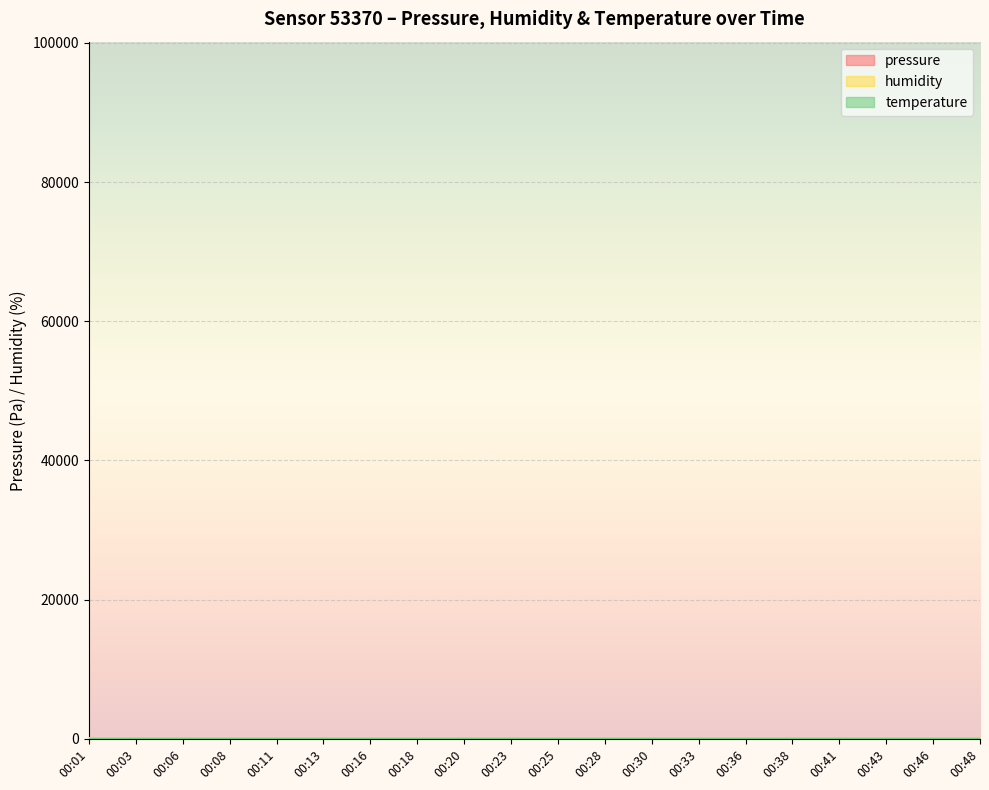

Which series has the largest range (max minus min)?

pressure